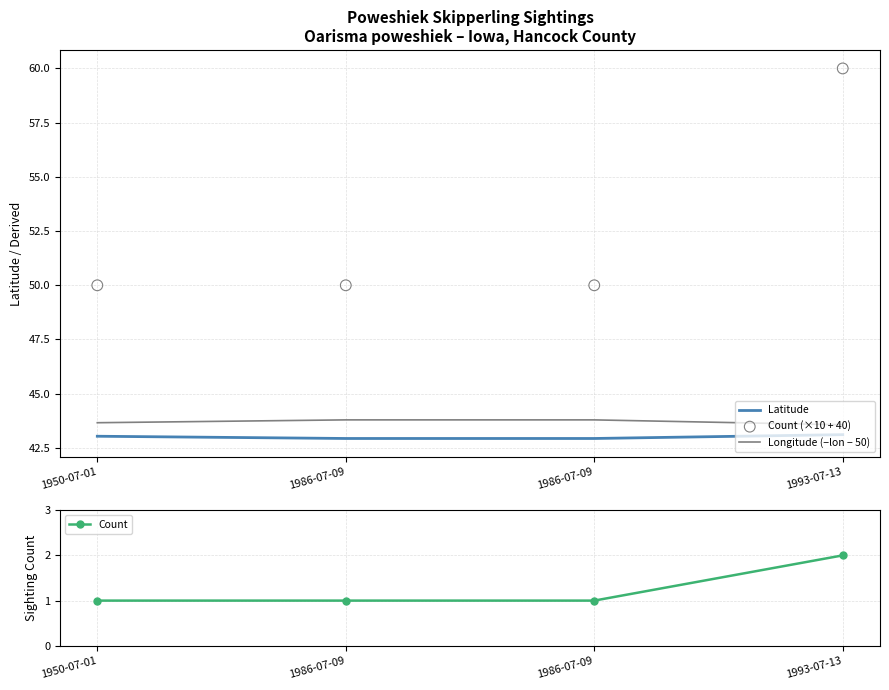

Which series has the largest total across all categories?

Count (×10 + 40)